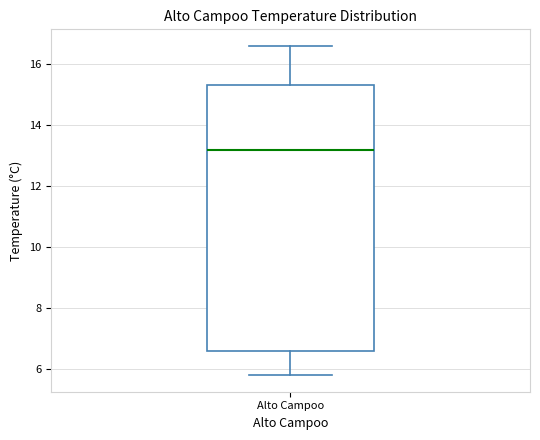

Transcribe this box plot: give where the median line is, the range the box spans, and where the two whiskers end, as read against the y-axis. The values are not printed on the chart, so give them approximately, as read against the axis.

median 13.2, box 6.6 to 15.4, whiskers 5.8 to 16.6